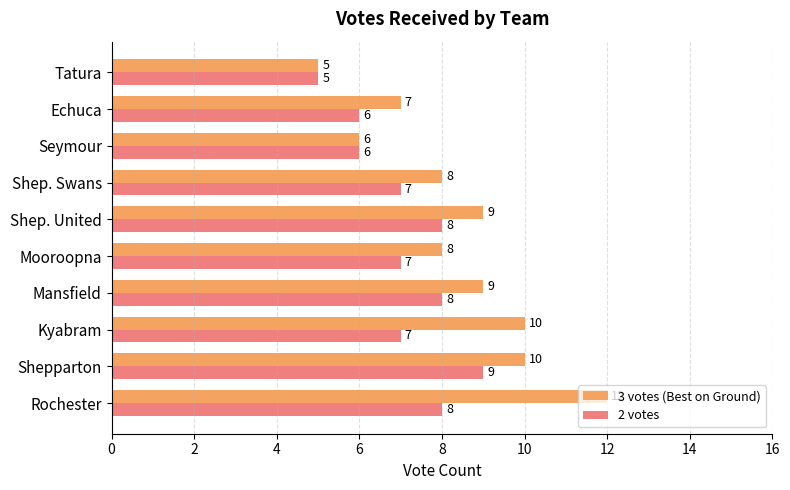

The value of 2 votes at Shepparton is 9. True or false?

True